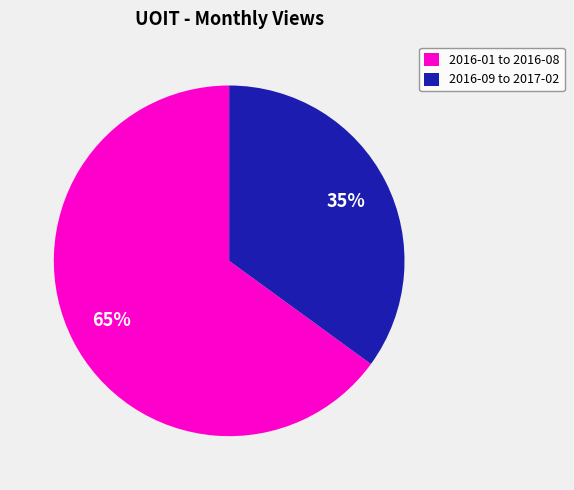

Do 2016-01 to 2016-08 and 2016-09 to 2017-02 together represent more than half of the pie?

Yes